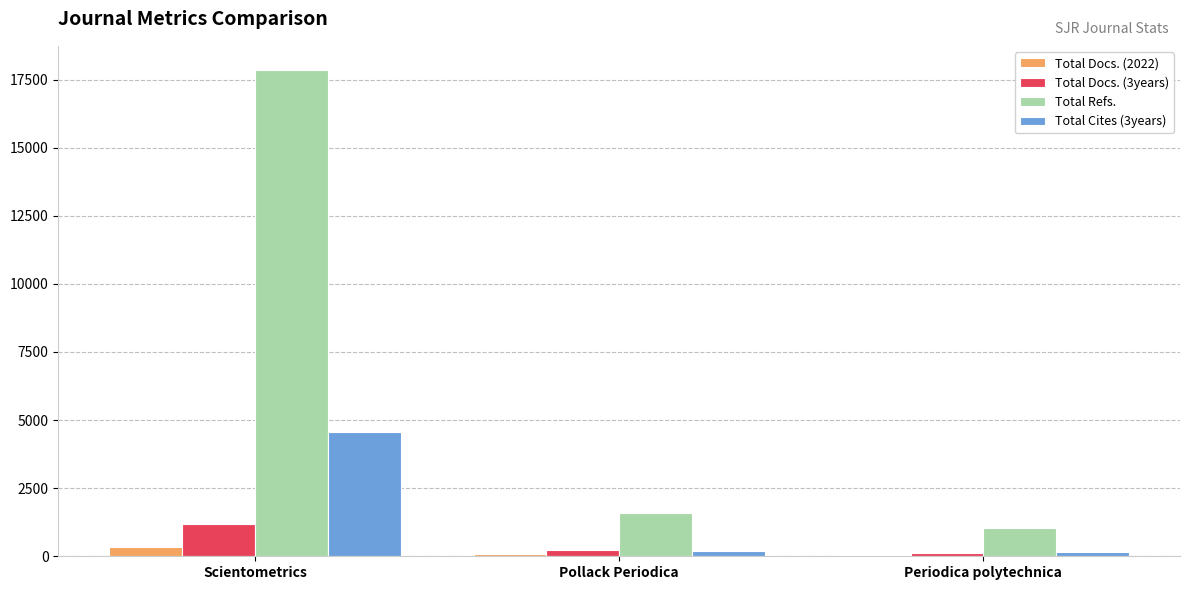

Is it true that Total Docs. (3years) equals 215 at Pollack Periodica?

True